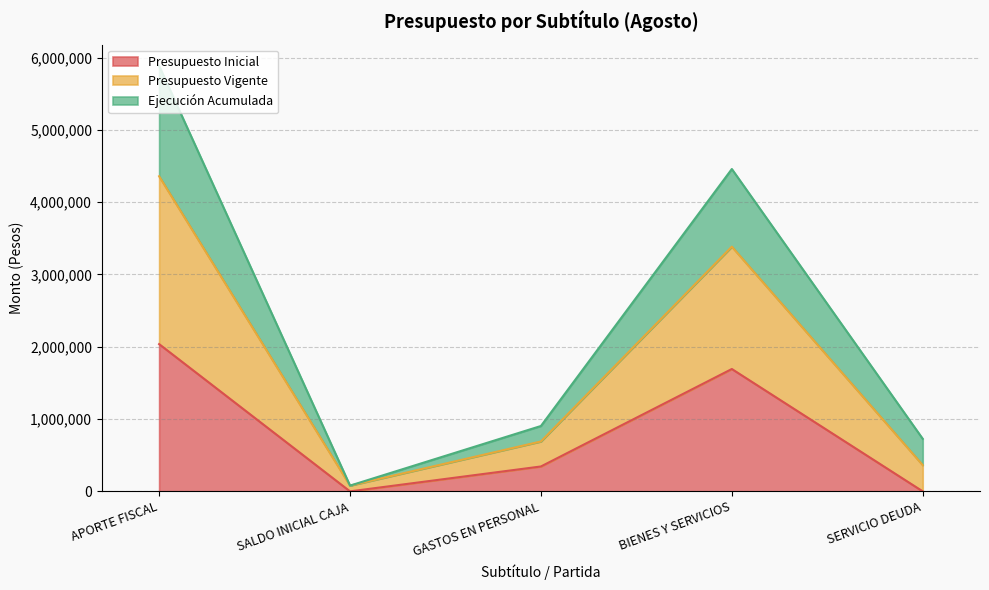

How many interior local valleys does the Ejecución Acumulada series have?

1